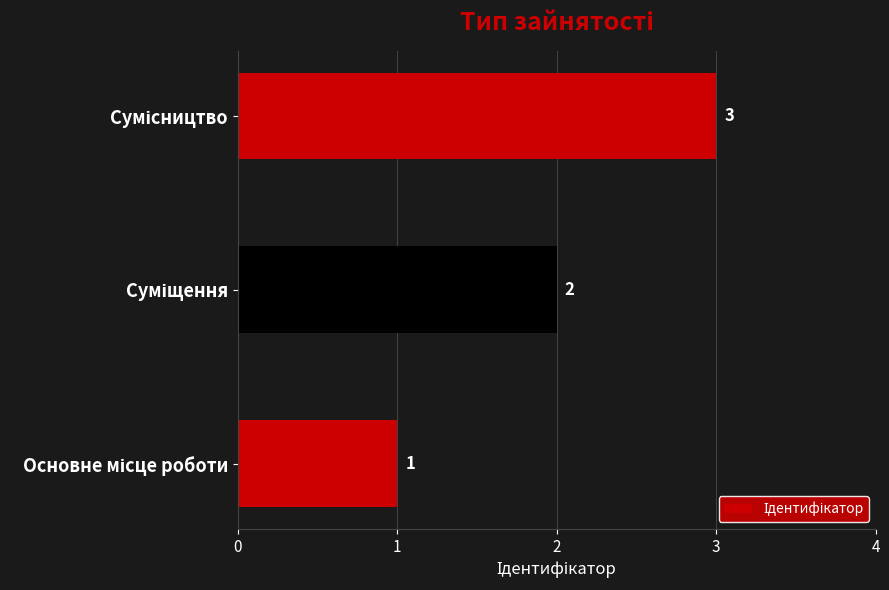

How many values are between 1 and 3?

3